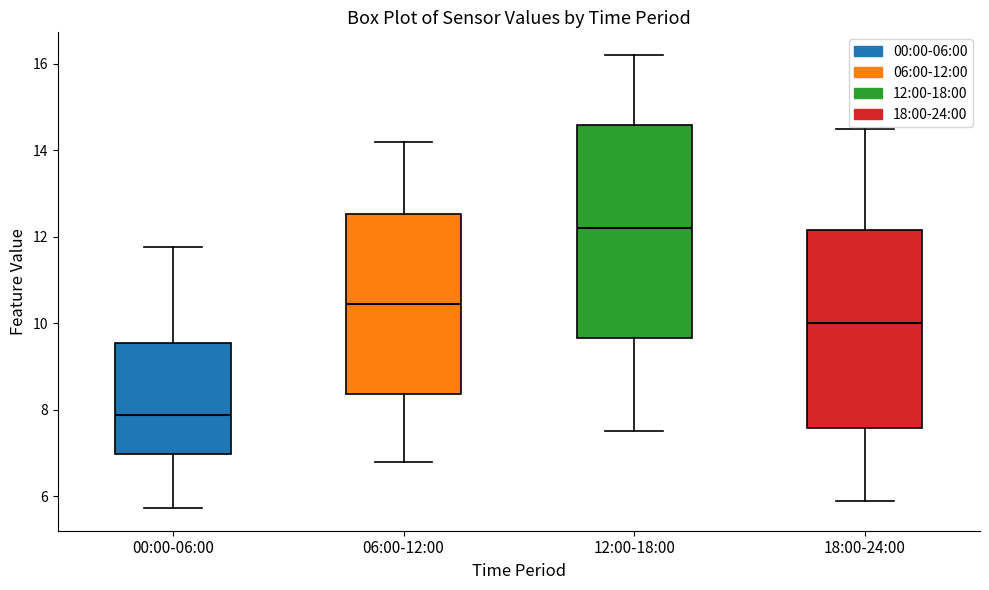

Comparing the boxes themselves (not the whiskers), which one is the tallest?

12:00-18:00